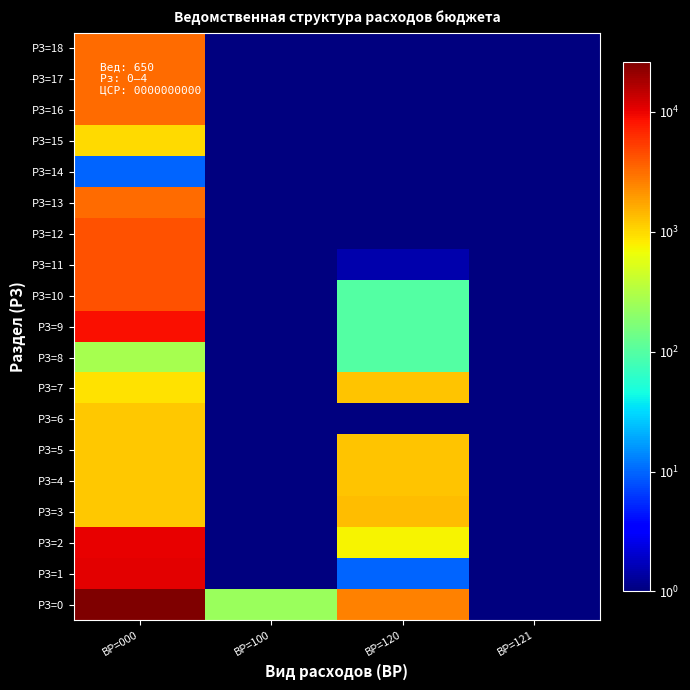

List the series in order of their peak value, lowest first.

РЗ=14, РЗ=8, РЗ=15, РЗ=6, РЗ=4, РЗ=5, РЗ=7, РЗ=3, РЗ=13, РЗ=16, РЗ=17, РЗ=18, РЗ=10, РЗ=11, РЗ=12, РЗ=9, РЗ=2, РЗ=1, РЗ=0